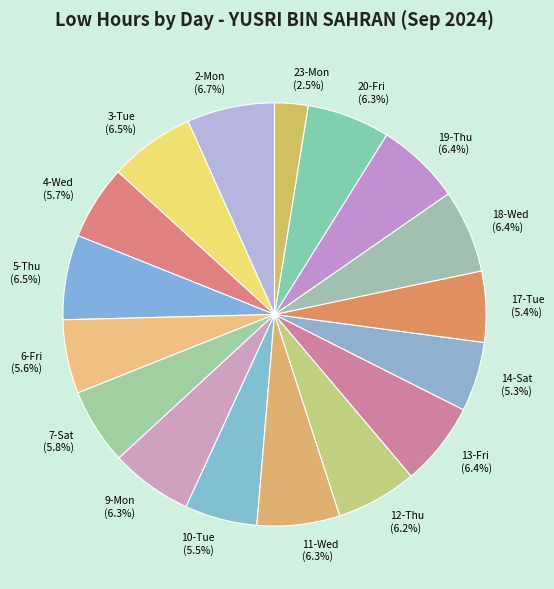

To the nearest percent, what percentage of the pie is 9-Mon?

6%